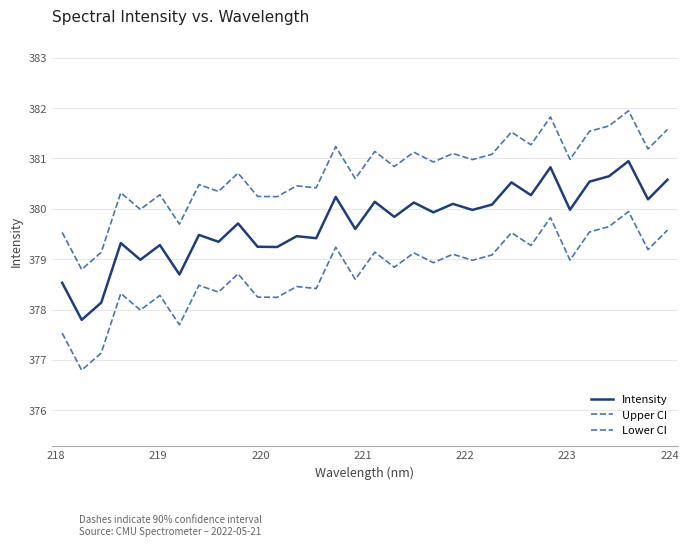

How many lines are shown in the chart?

3